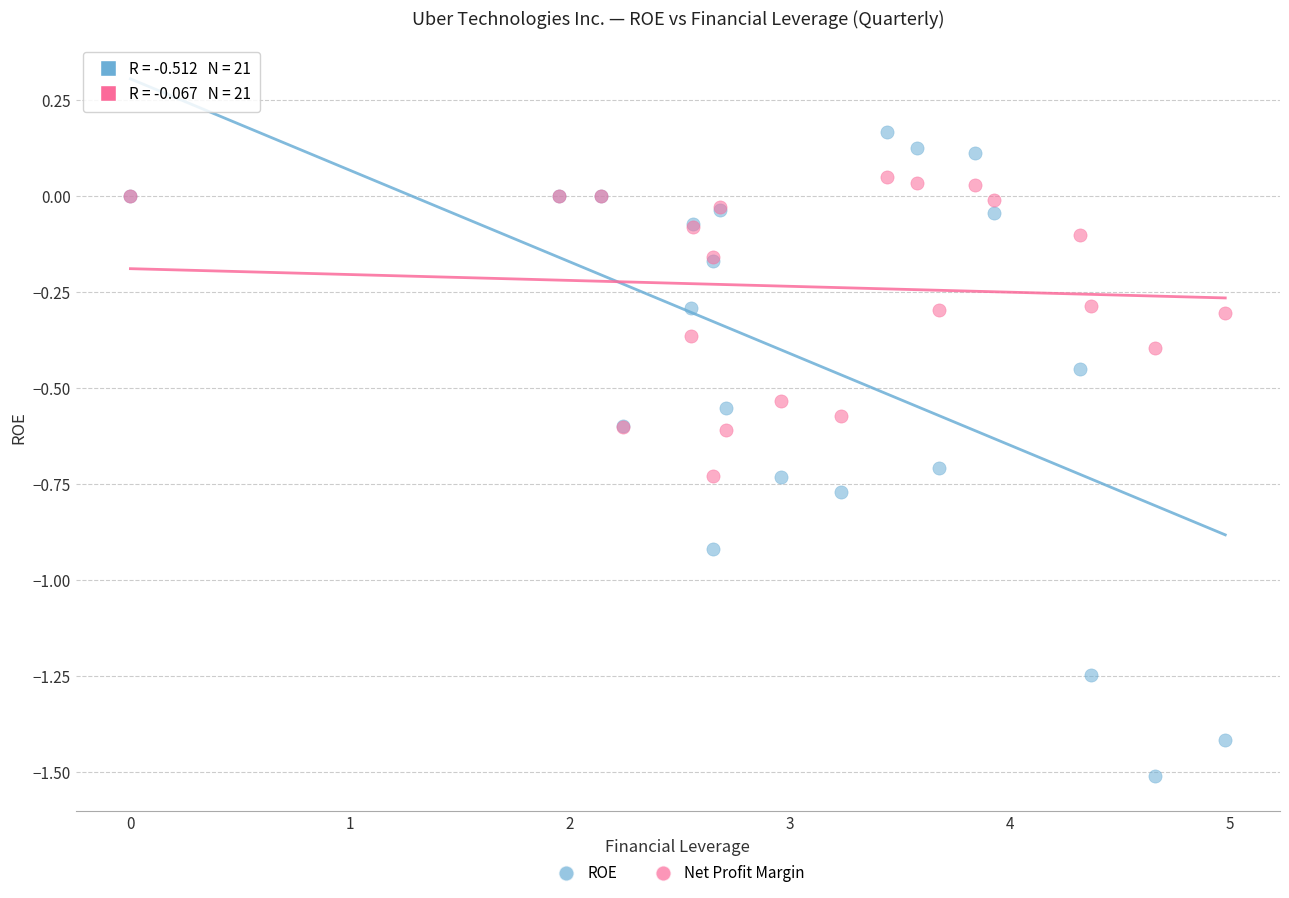

Which series contains the lowest Y value?

ROE